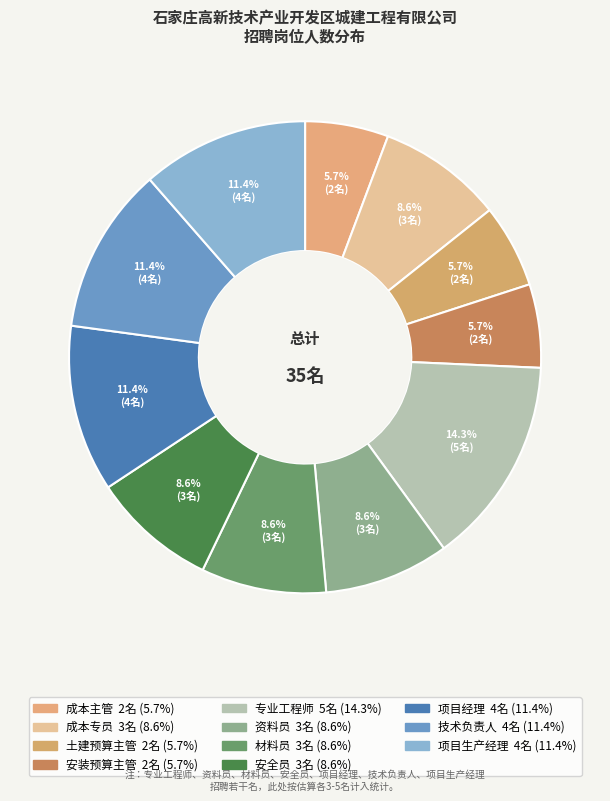

Which category has the smallest portion of the pie?

成本主管